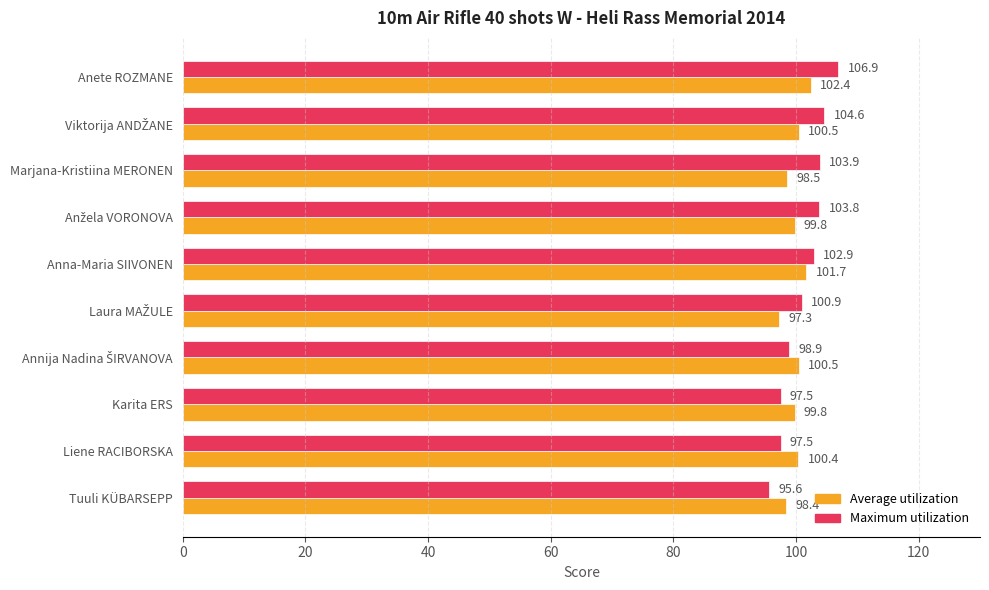

Rank the series by their average value, from highest to lowest.

Maximum utilization, Average utilization